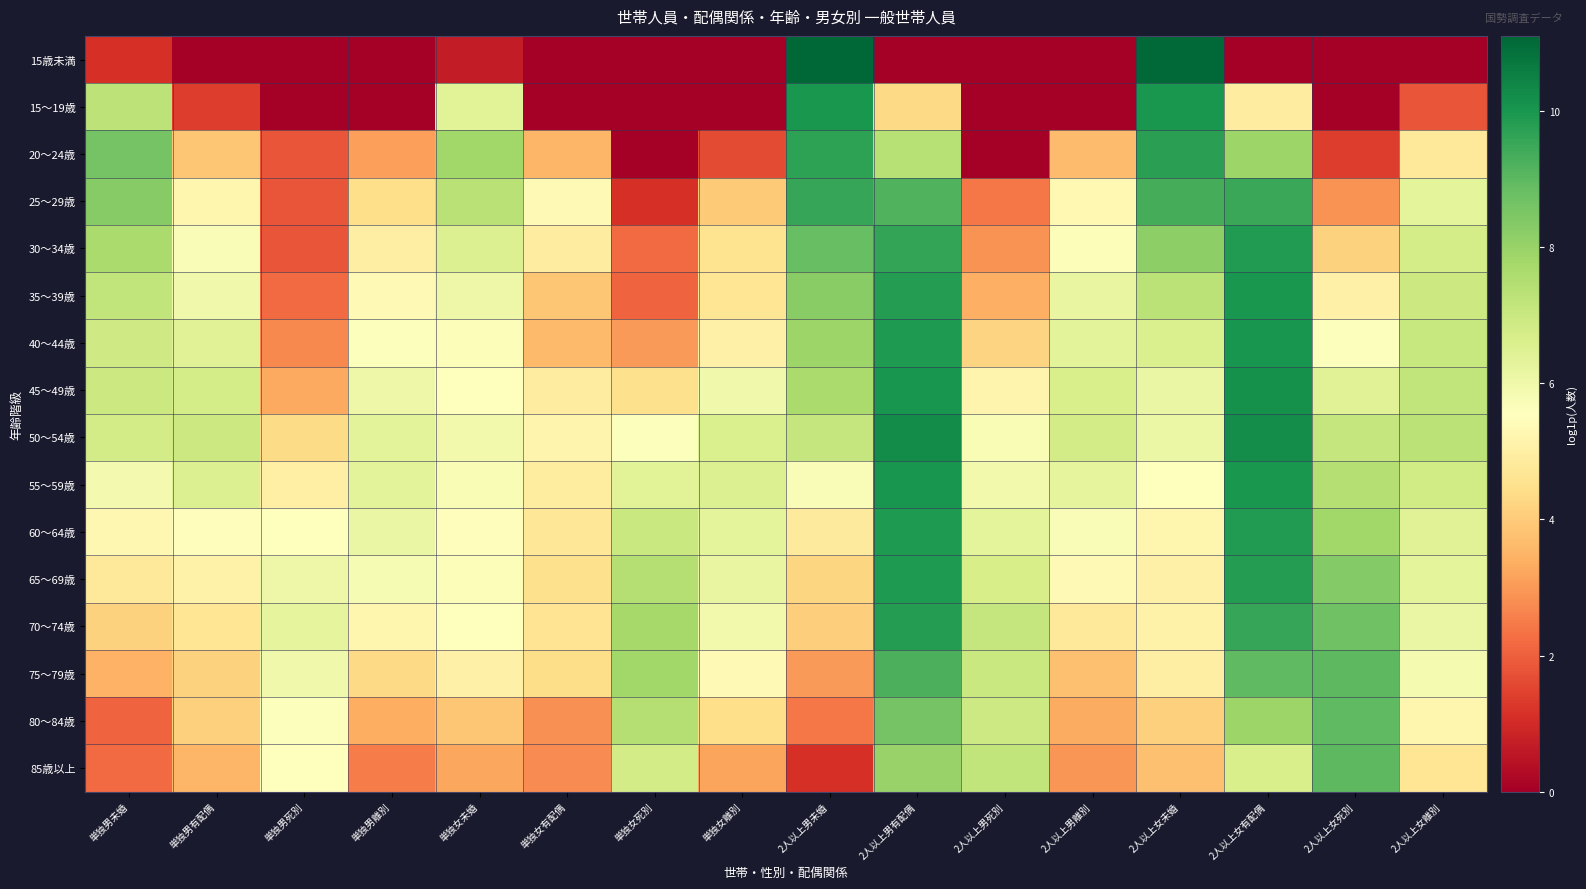

At how many categories does at least one series exceed 9?

5